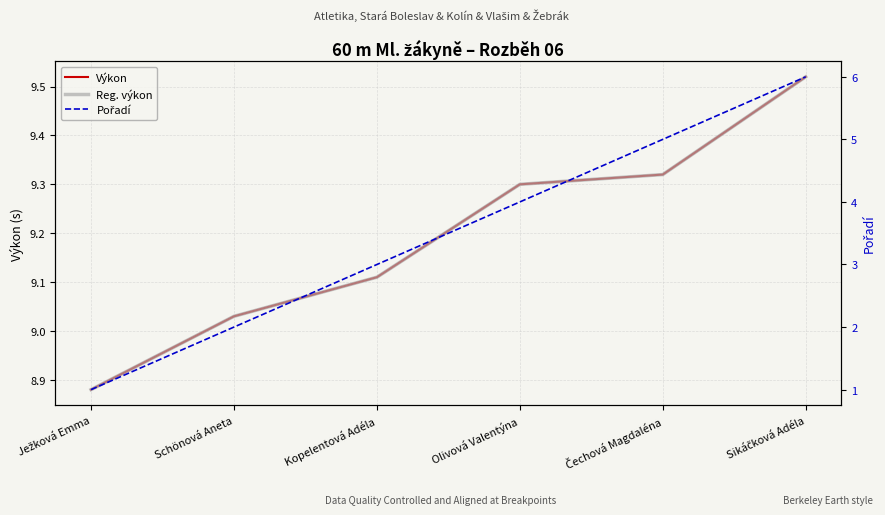

What is the maximum value for Výkon?

9.5